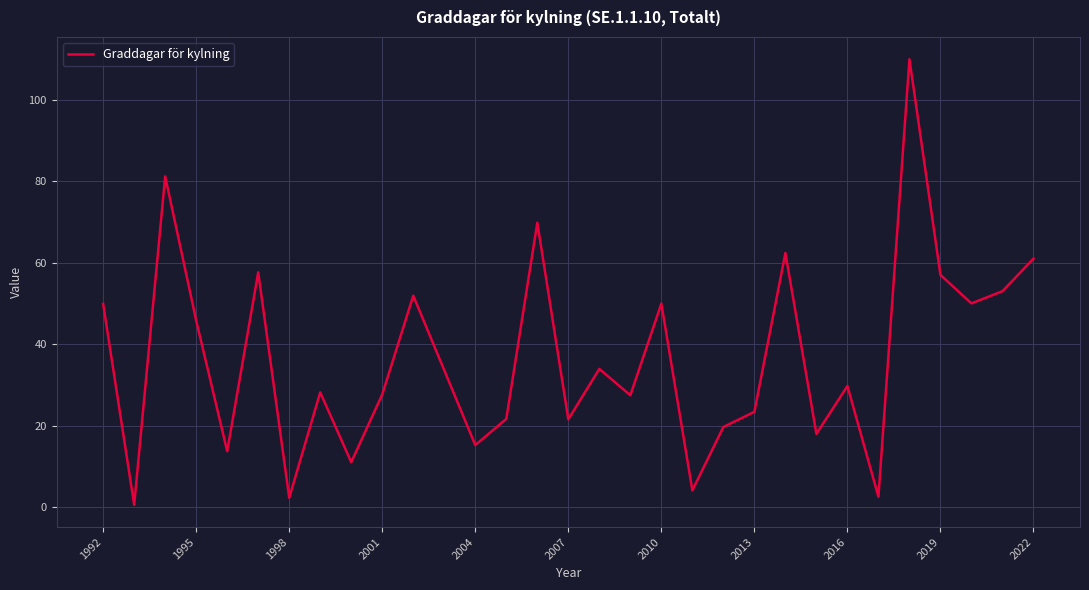

What is the greatest value displayed?

110.0